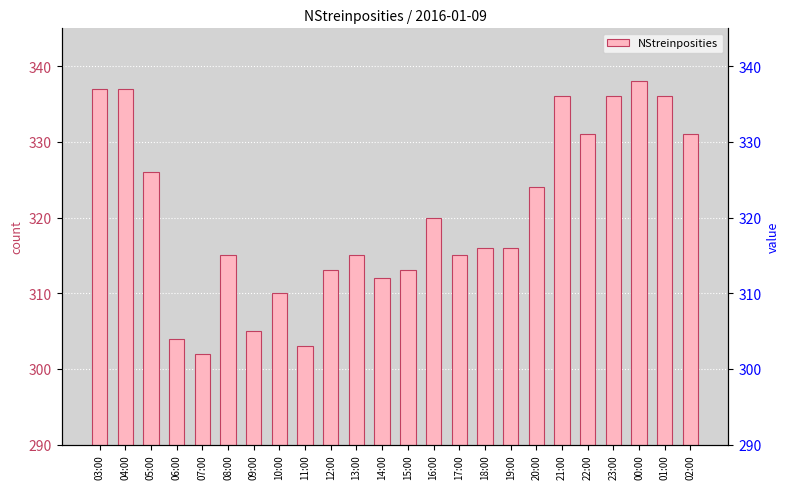

Is it true that the value at 19:00 is 316?

True